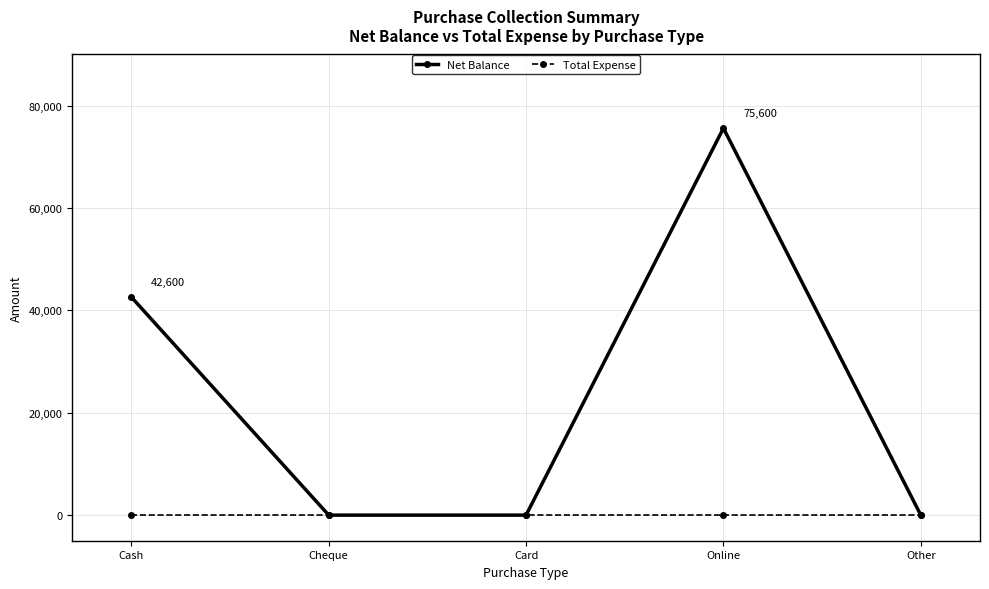

Reading left to right, extract all data points from this chart.

Net Balance: Cash=42600	Cheque=0	Card=0	Online=75600	Other=0
Total Expense: Cash=0	Cheque=0	Card=0	Online=0	Other=0